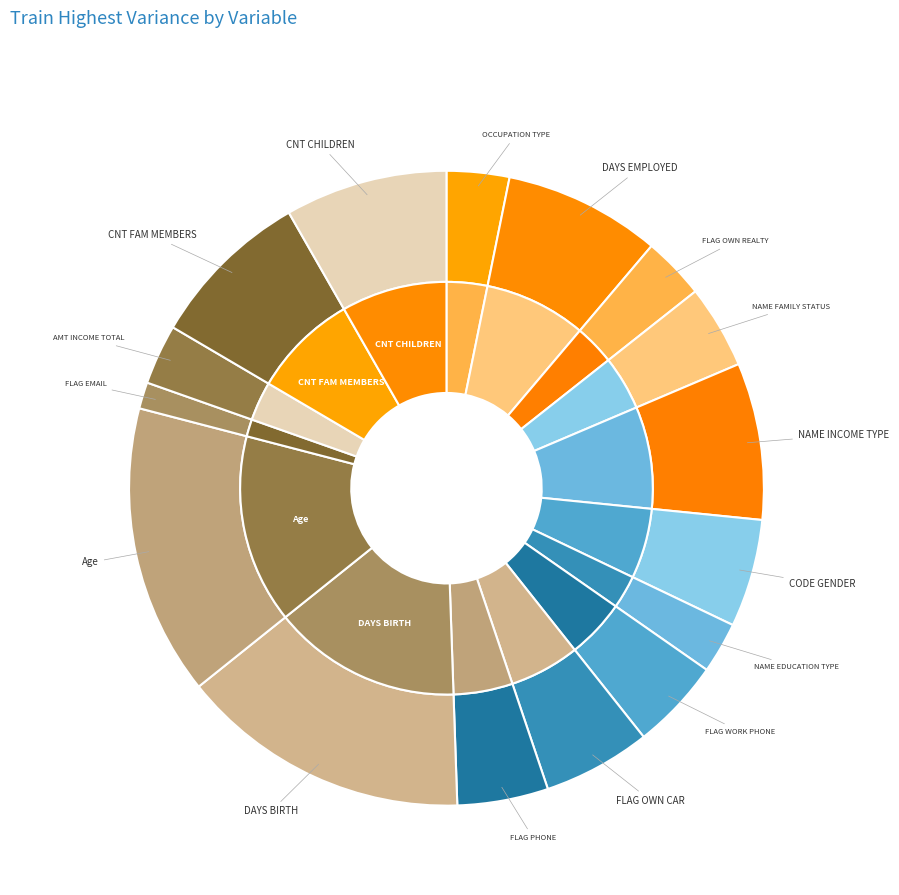

What percentage is the NAME_FAMILY_STATUS_asD slice, to the nearest percent?

4%